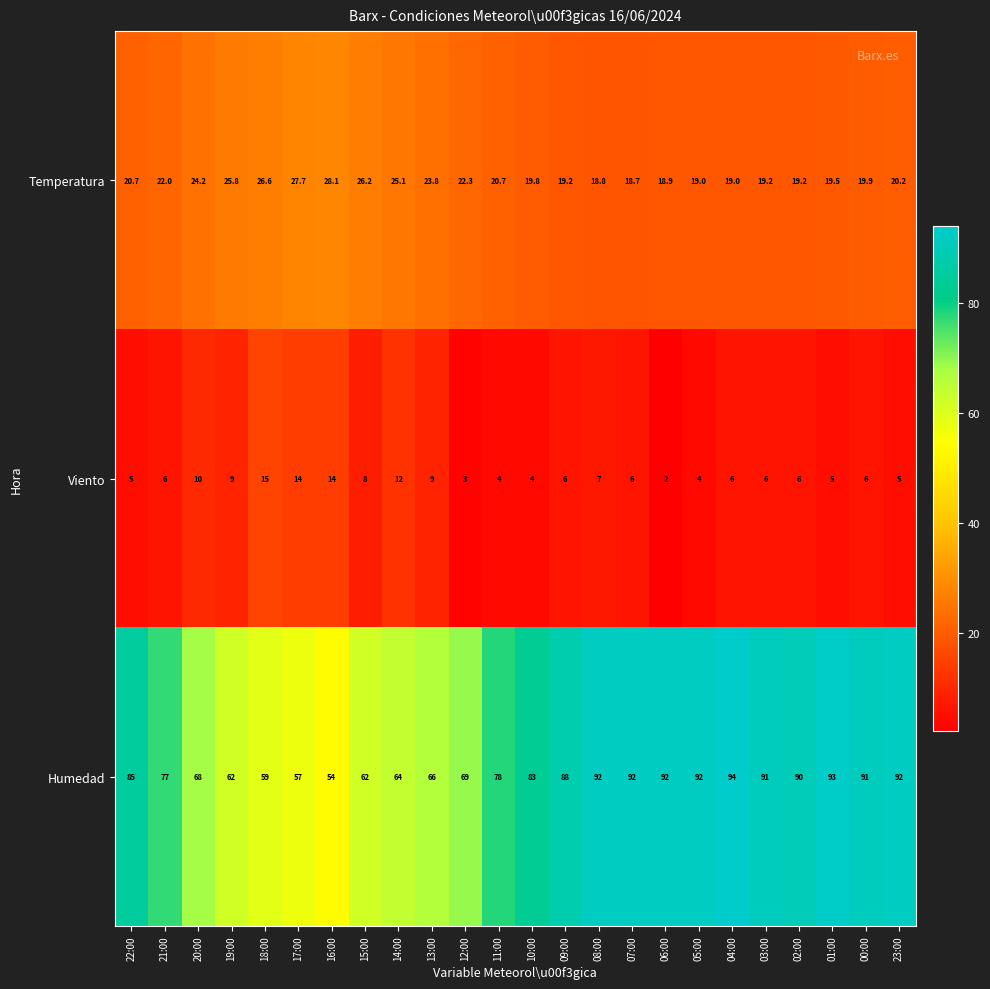

Is it true that Temperatura equals 4.3 at 02:00?

False